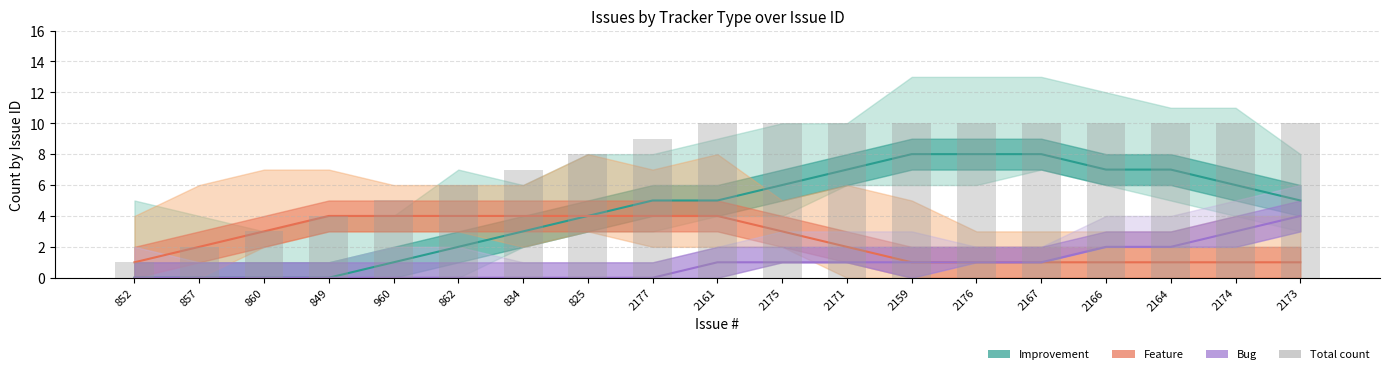

Reading right to left, extract all data points from this chart.

Improvement: 5	6	7	7	8	8	8	7	6	5	5	4	3	2	1	0	0	0	0
Feature: 1	1	1	1	1	1	1	2	3	4	4	4	4	4	4	4	3	2	1
Bug: 4	3	2	2	1	1	1	1	1	1	0	0	0	0	0	0	0	0	0
Total count: 10	10	10	10	10	10	10	10	10	10	9	8	7	6	5	4	3	2	1